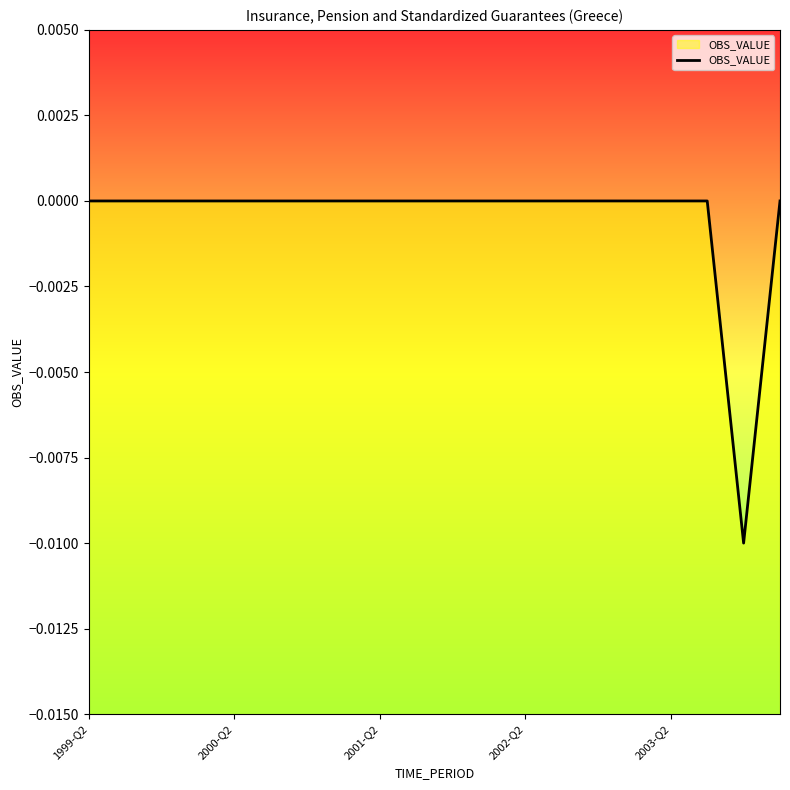

Does the chart have visible grid lines?

No